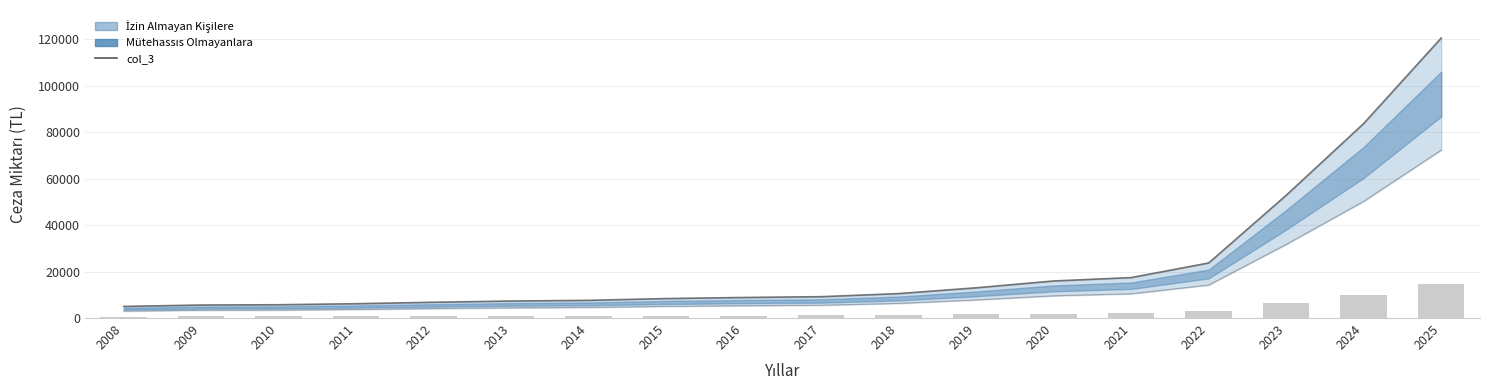

At which category does the chart reach its peak across all series?

2025